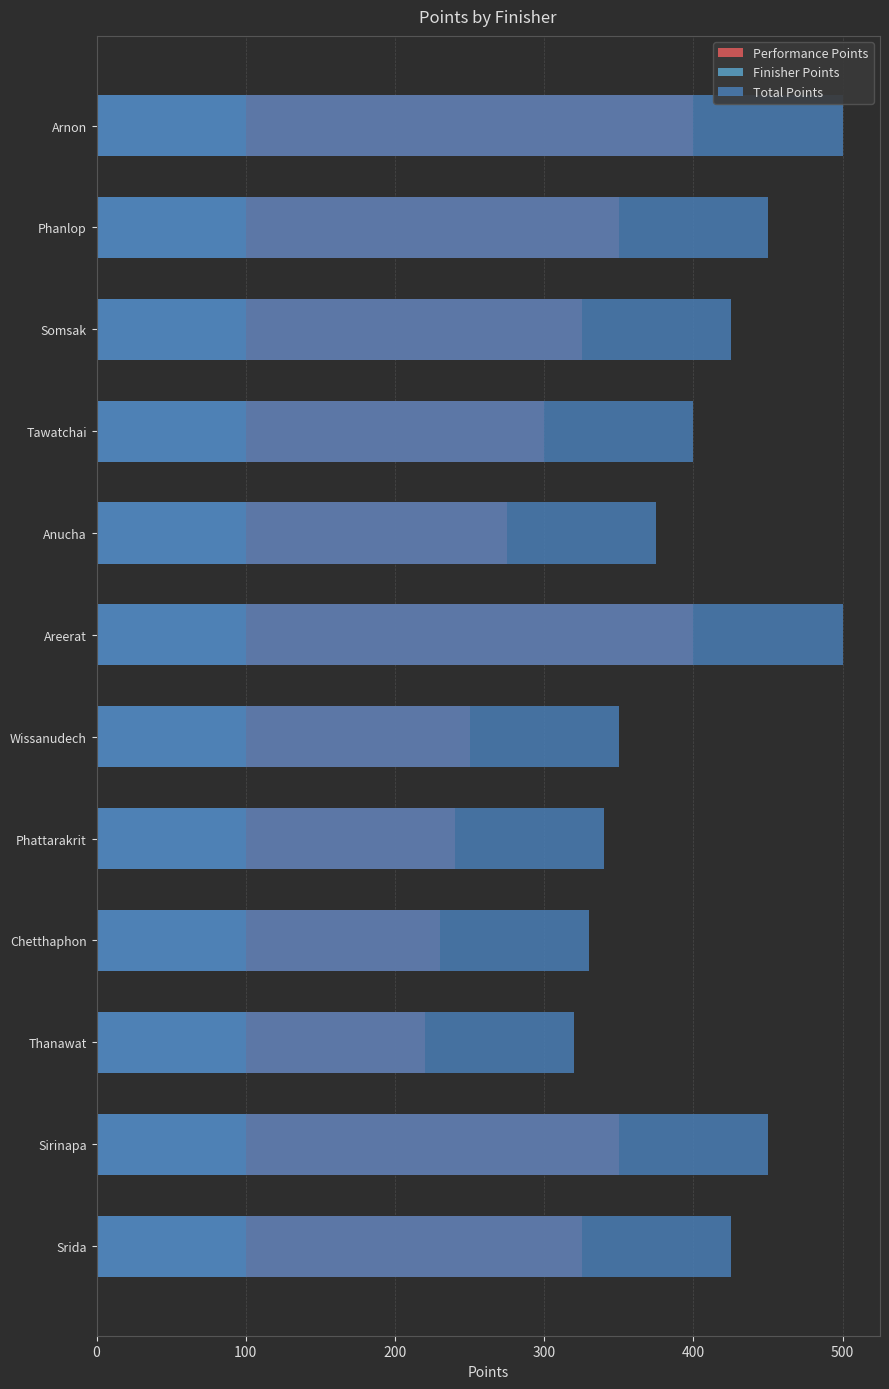

At 600, list the series in order from largest to smallest.

Total Points, Performance Points, Finisher Points